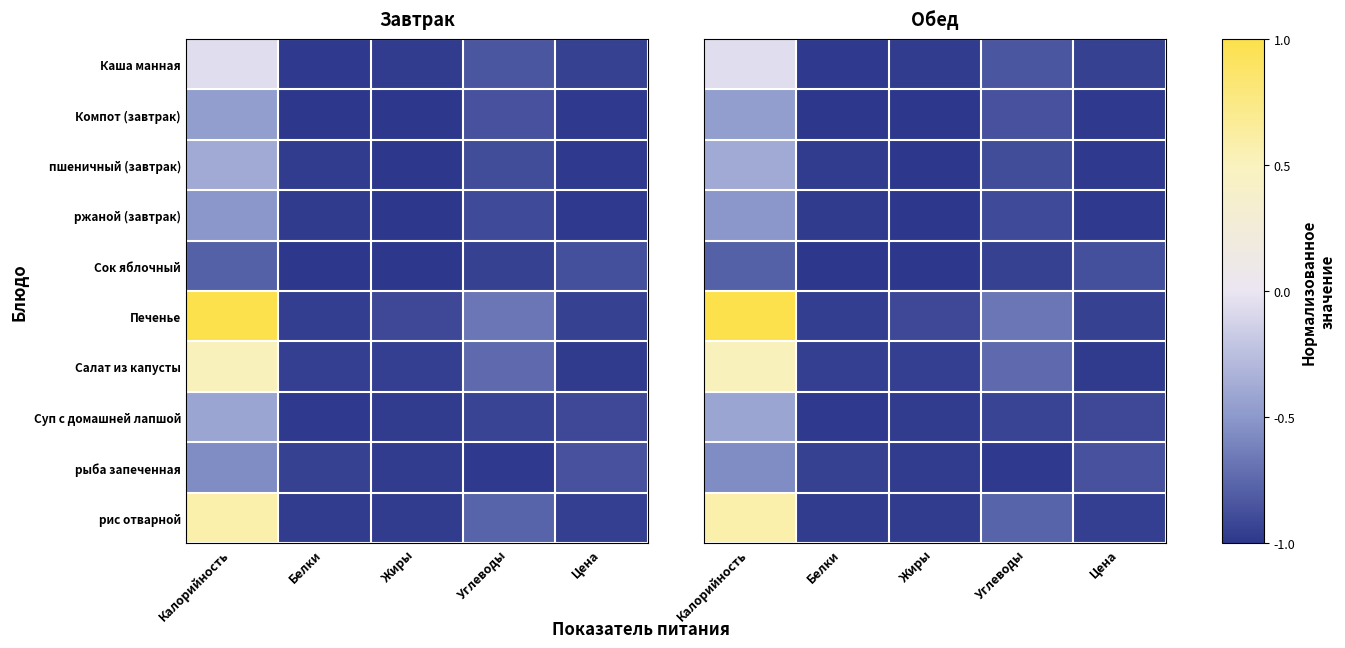

What is the maximum value shown in the chart?

1.0